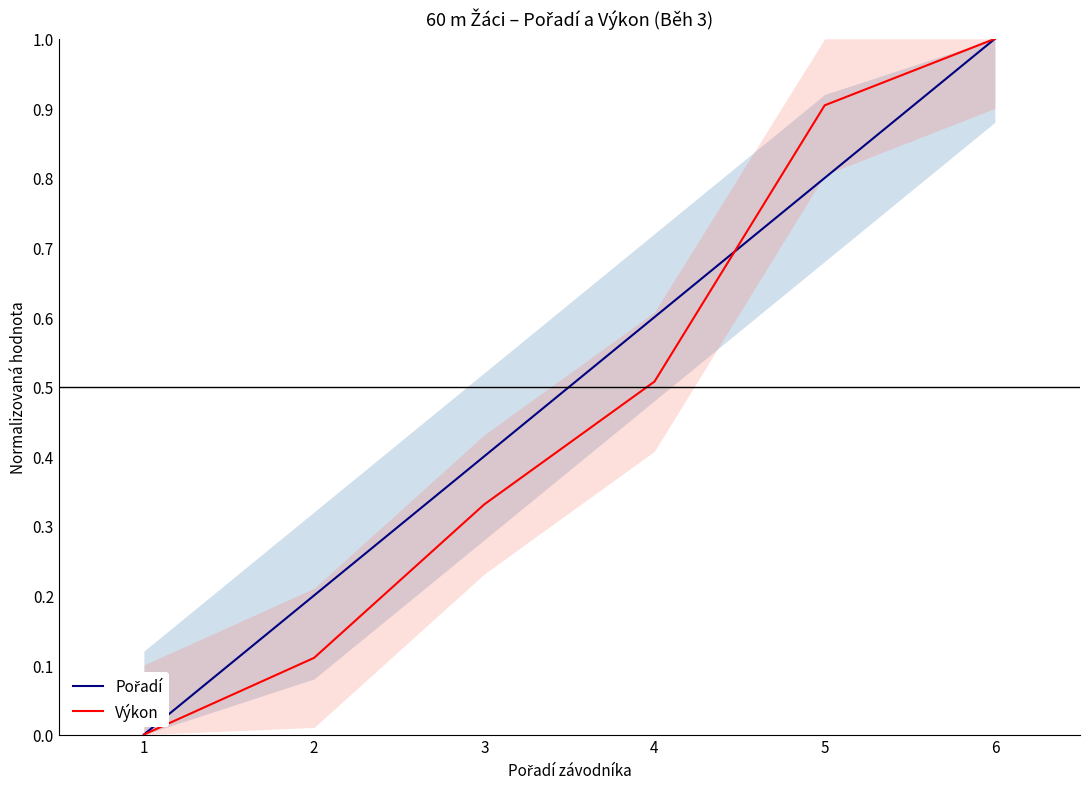

Which series ends up on top after the final intersection of Výkon and Pořadí?

Výkon